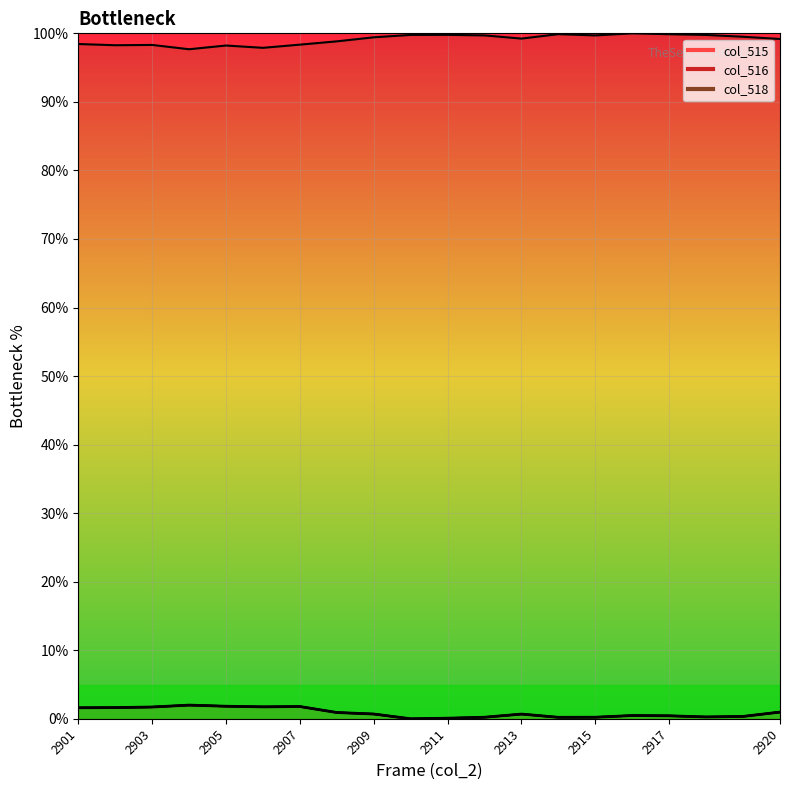

What value does the data have at 2903?

1.7